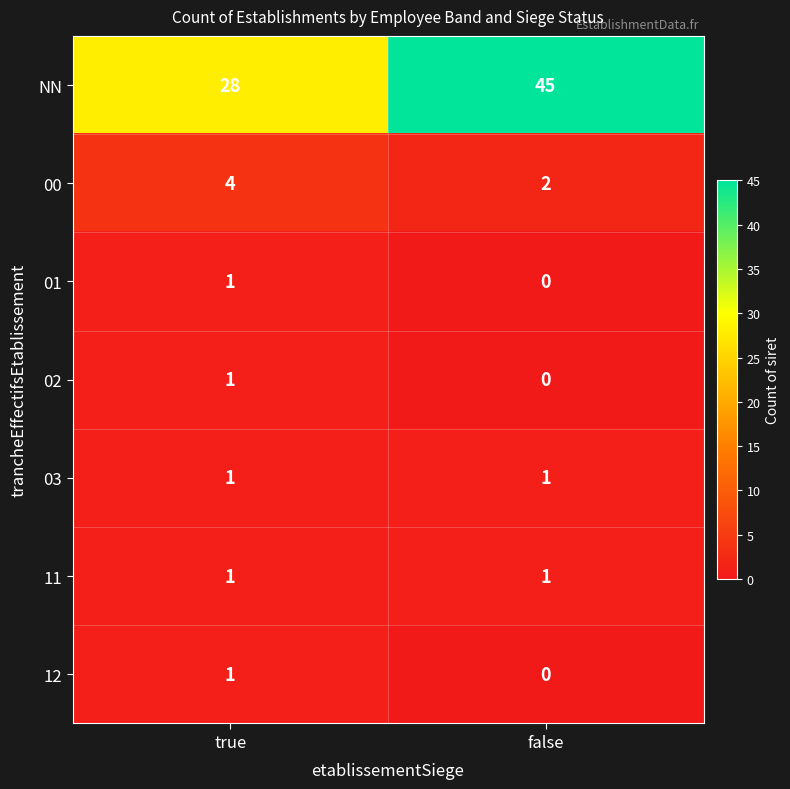

Reading left to right, extract all data points from this chart.

NN: 28	45
00: 4	2
01: 1	0
02: 1	0
03: 1	1
11: 1	1
12: 1	0